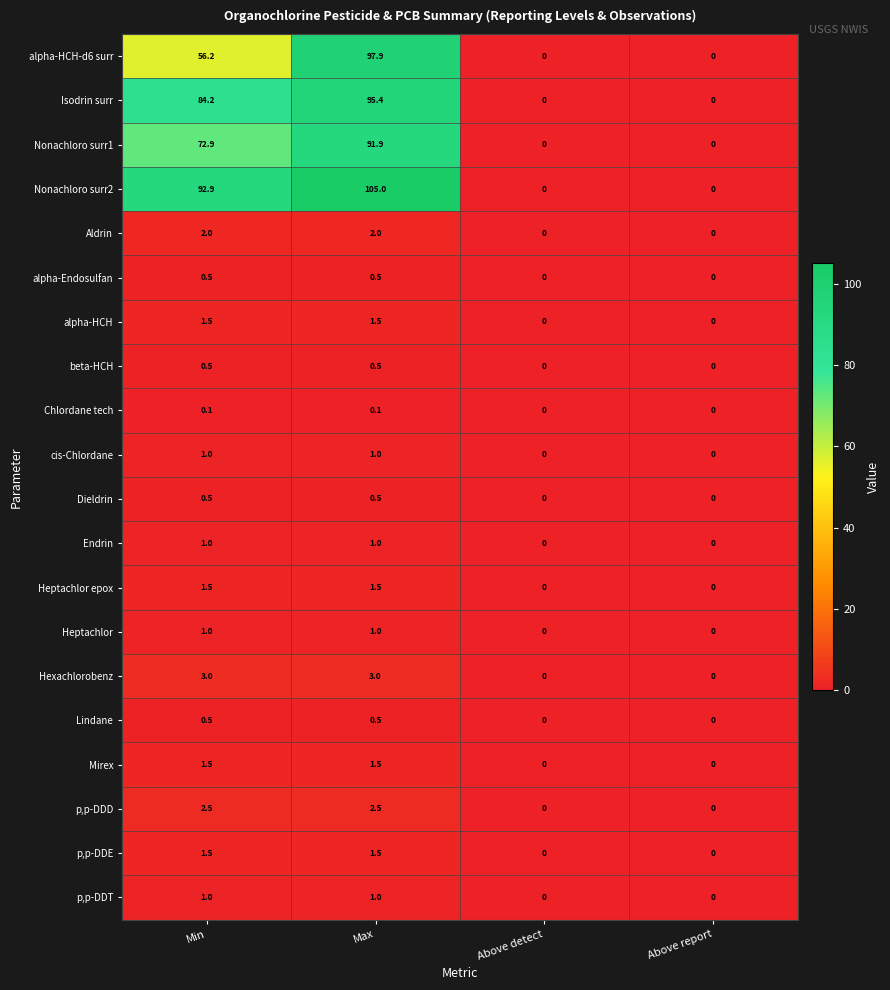

What is the difference between the second highest and second lowest values in the p,p-DDE series?

1.5